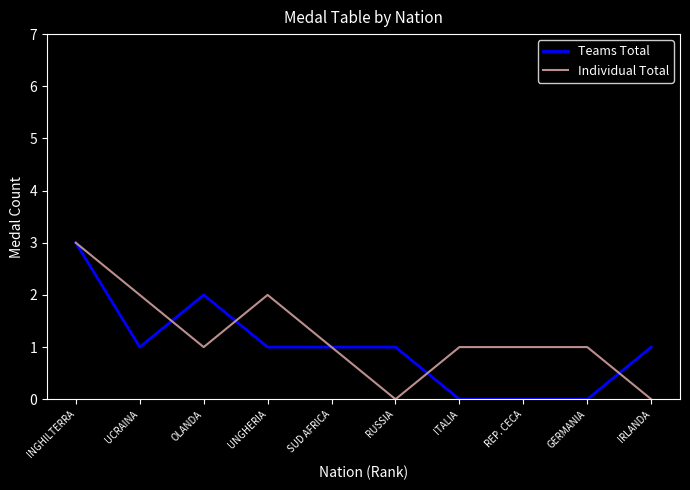

At how many categories does at least one series exceed 0?

10